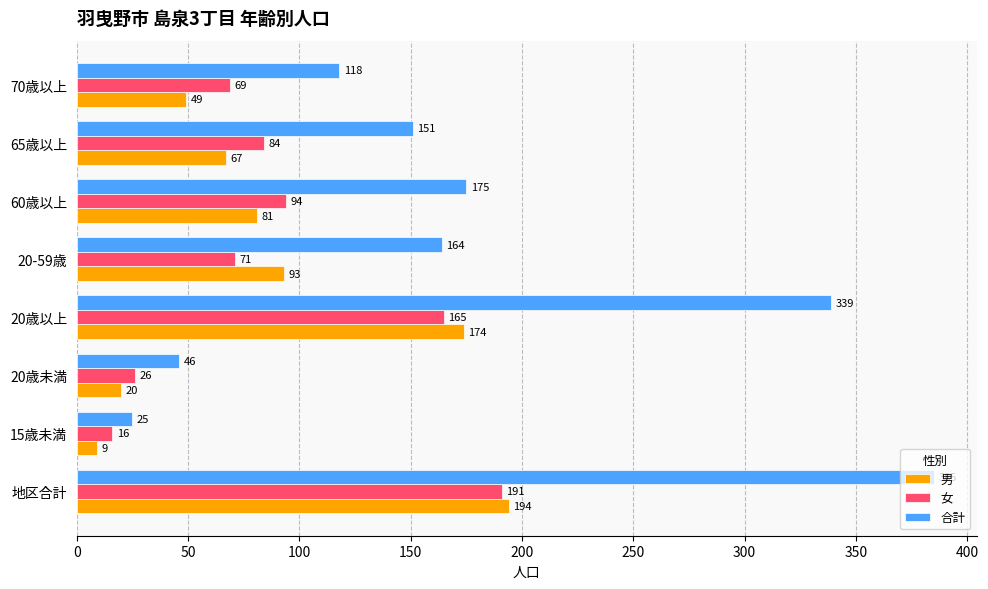

The value of 合計 at 20歳以上 is 210. True or false?

False